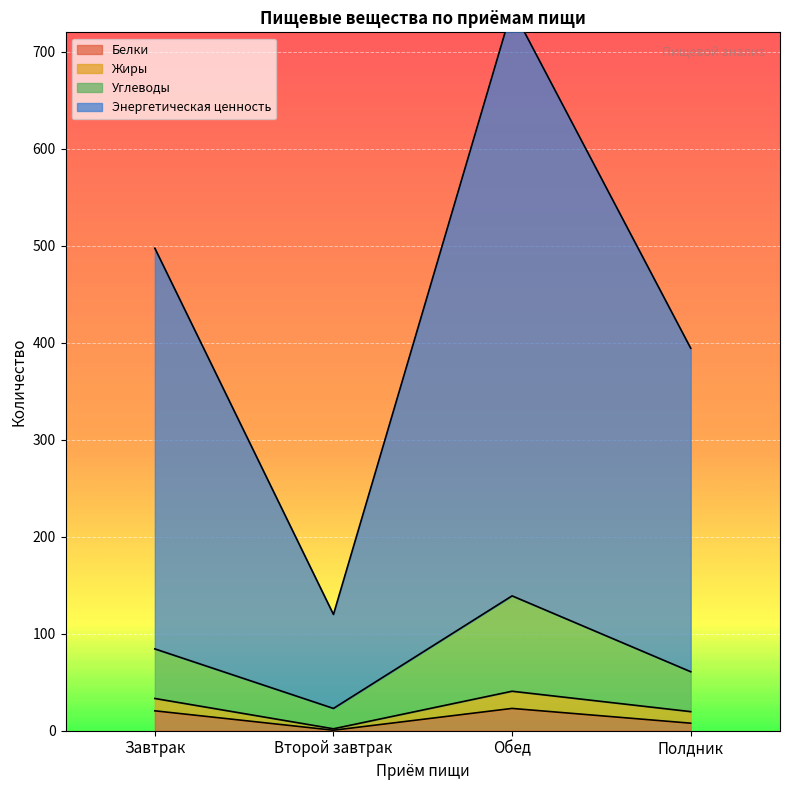

Rank the categories by Белки value from highest to lowest.

Обед, Завтрак, Полдник, Второй завтрак